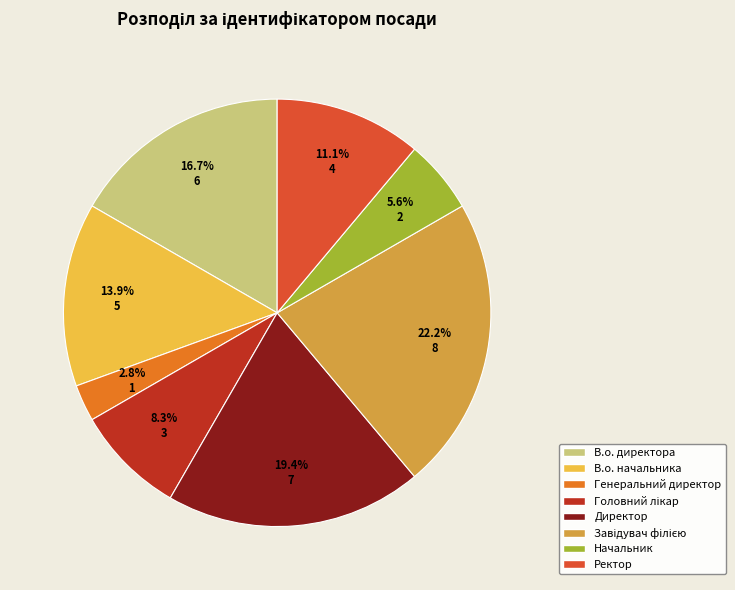

Between Начальник and В.о. директора, which is larger?

В.о. директора